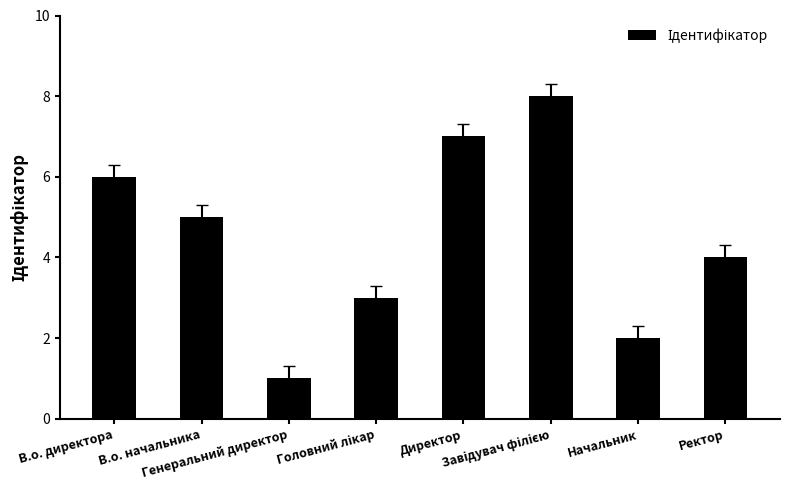

Between Начальник and В.о. начальника, which is larger?

В.о. начальника